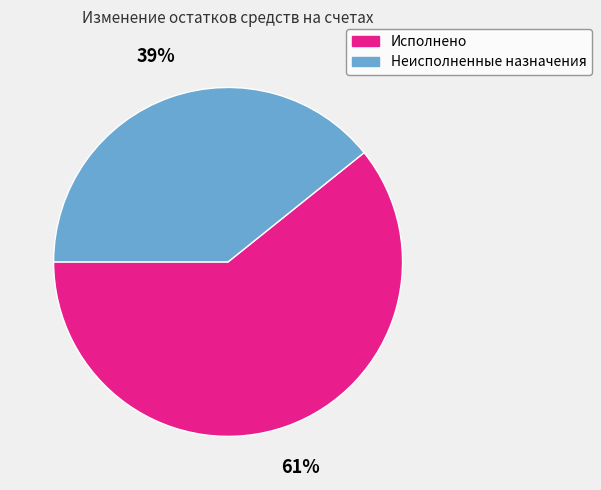

To the nearest percent, what portion does Исполнено represent?

61%